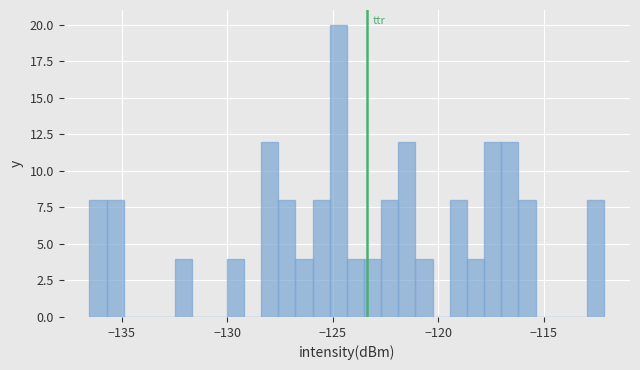

Read against the x-axis, roughly where is the centre of the tallest bar?

-124.5